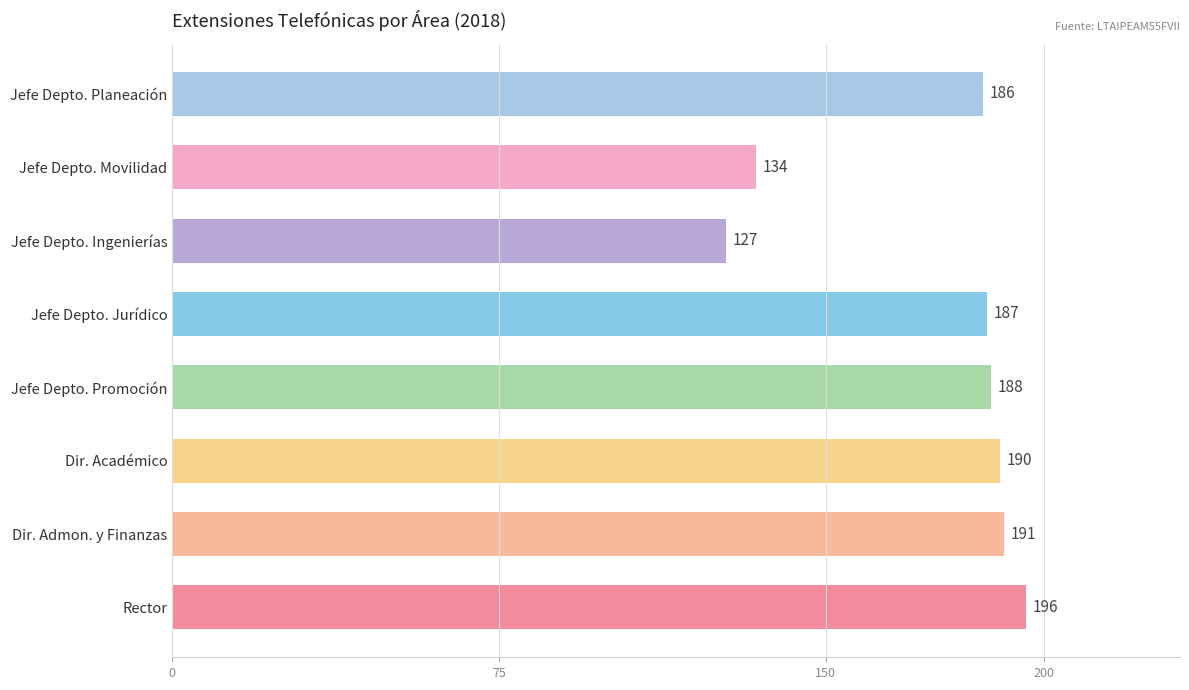

The value at Jefe Depto. Ingenierías is 127. True or false?

True